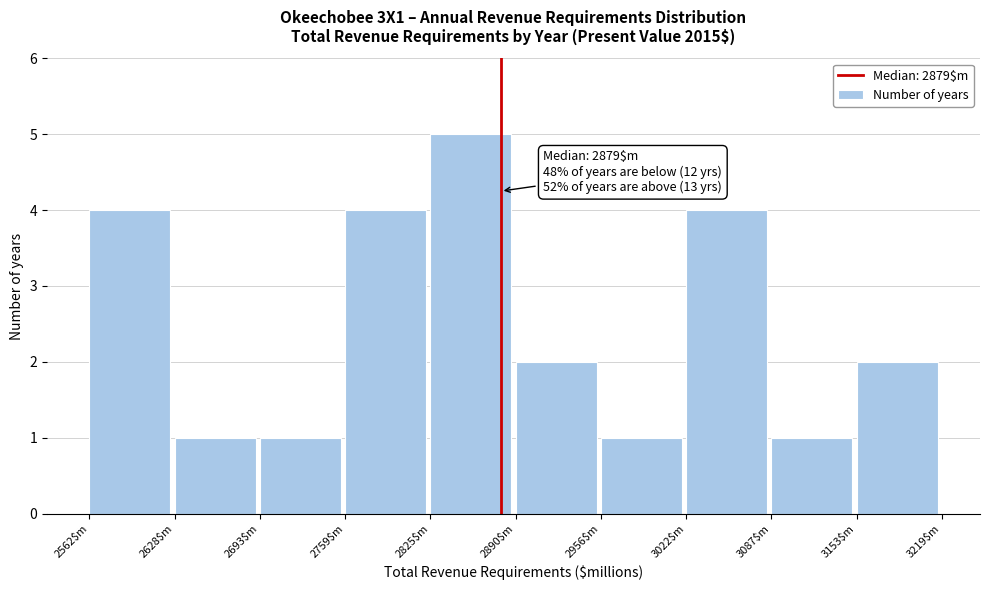

Over which range of the x-axis is the bar tallest?

2830 to 2890